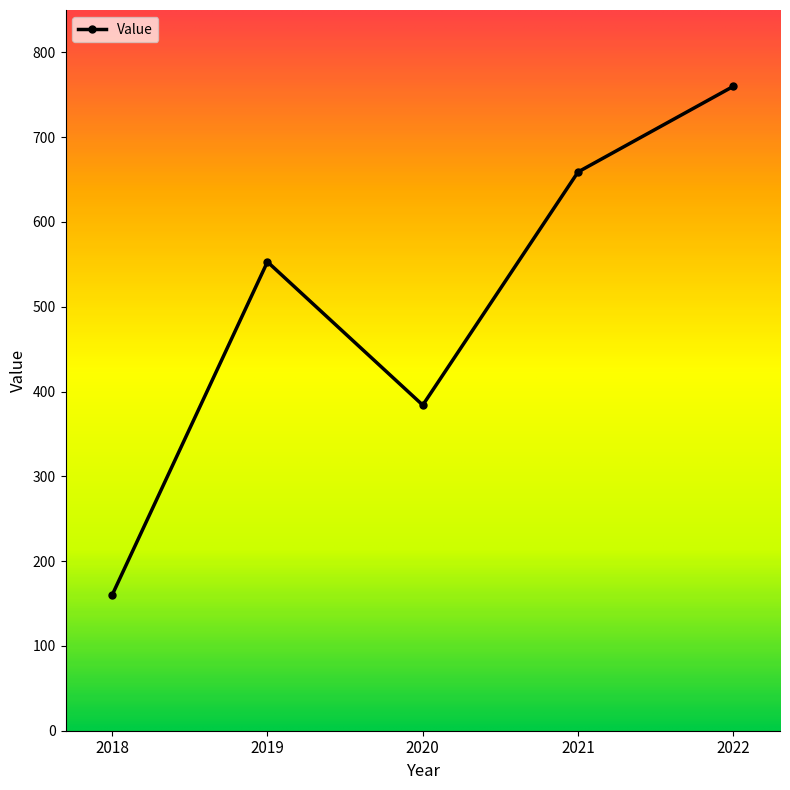

True or false: the data shows 659 at 2021.

True